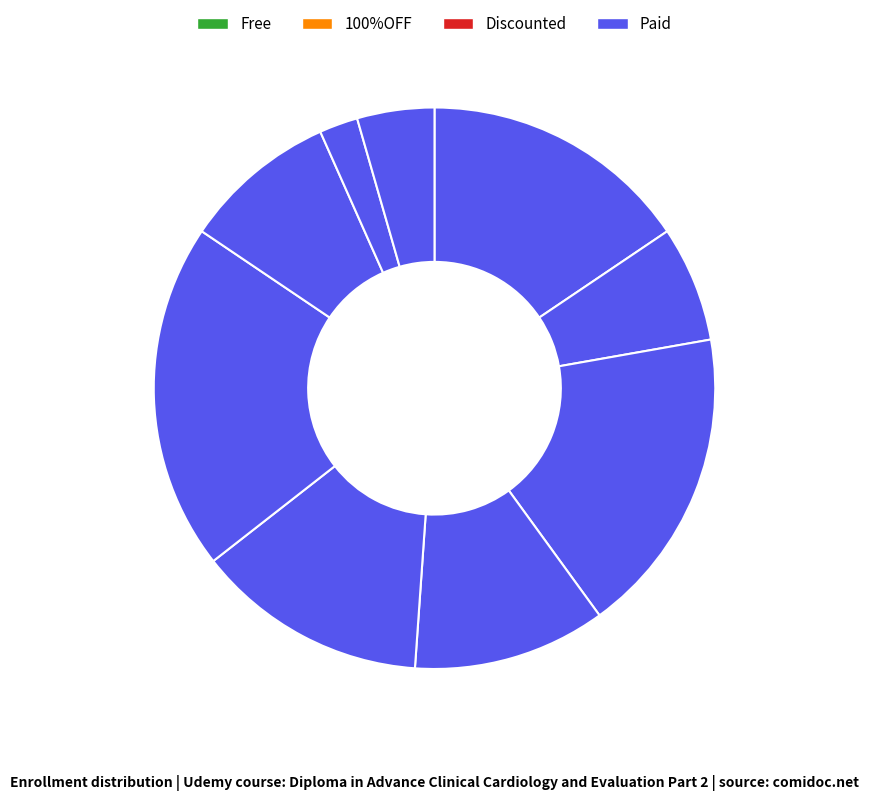

Count the number of slices in the pie.

9